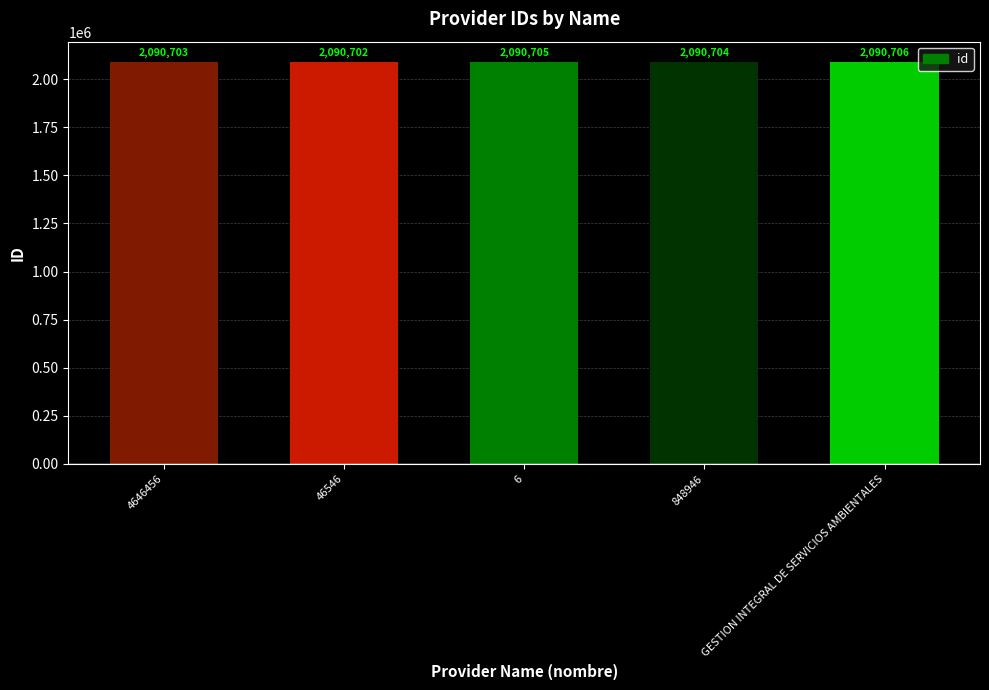

List the labels in order of value, largest first.

GESTION INTEGRAL DE SERVICIOS AMBIENTALES, 6, 848946, 4646456, 46546